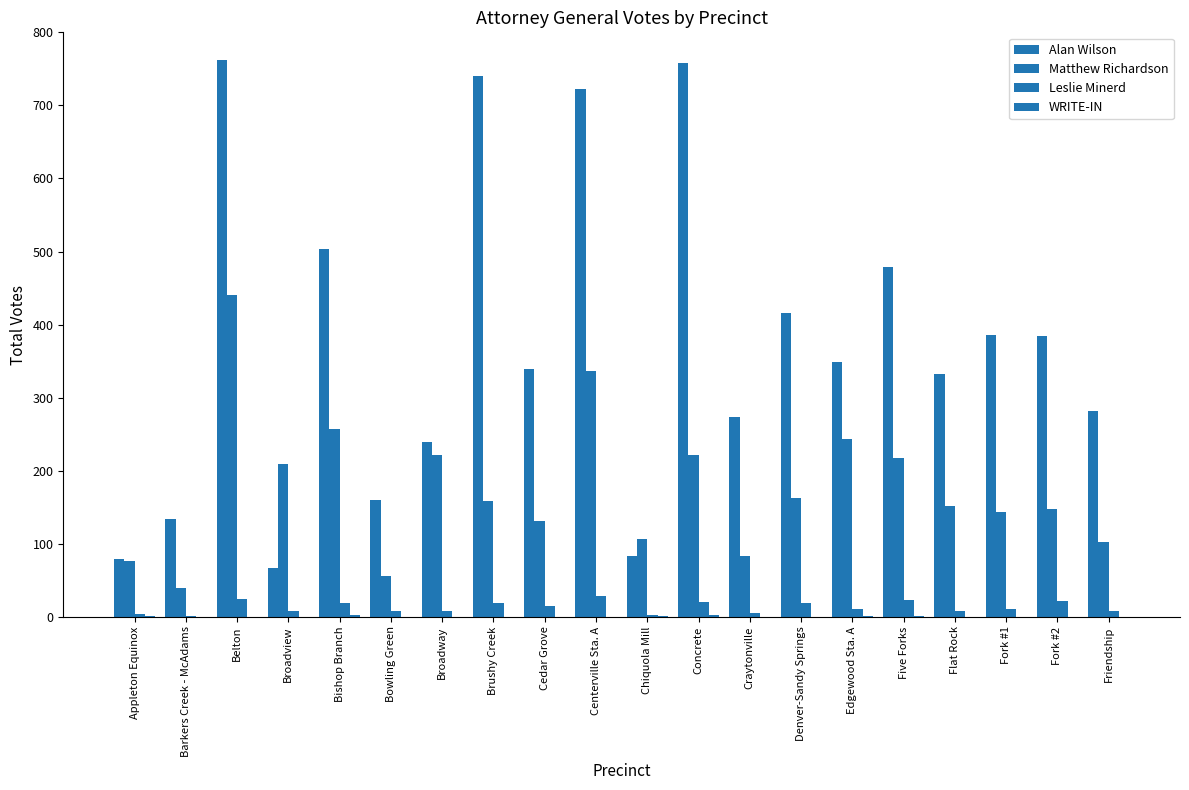

At which label is Alan Wilson closest to 414?

Denver-Sandy Springs